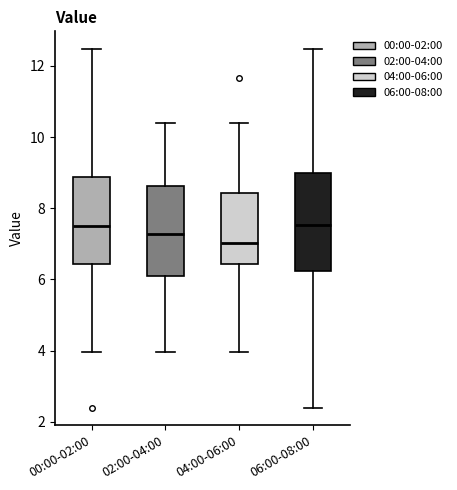

Reading left to right, transcribe this box plot: for each box, give where its median line is, the range the box spans, and where its two whiskers end, as read against the y-axis. The values are not printed on the chart, so give them approximately, as read against the axis.

00:00-02:00: median 7.6, box 6.4 to 8.8, whiskers 4.0 to 12.4
02:00-04:00: median 7.2, box 6.2 to 8.6, whiskers 4.0 to 10.4
04:00-06:00: median 7.0, box 6.4 to 8.4, whiskers 4.0 to 10.4
06:00-08:00: median 7.6, box 6.2 to 9.0, whiskers 2.4 to 12.4